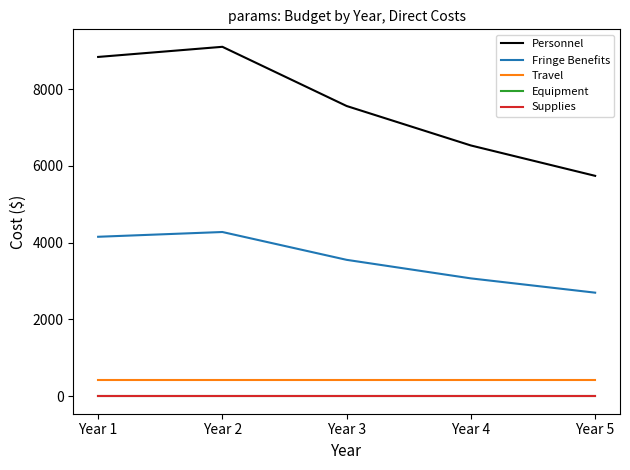

Rank the categories by Fringe Benefits value from lowest to highest.

Year 5, Year 4, Year 3, Year 1, Year 2